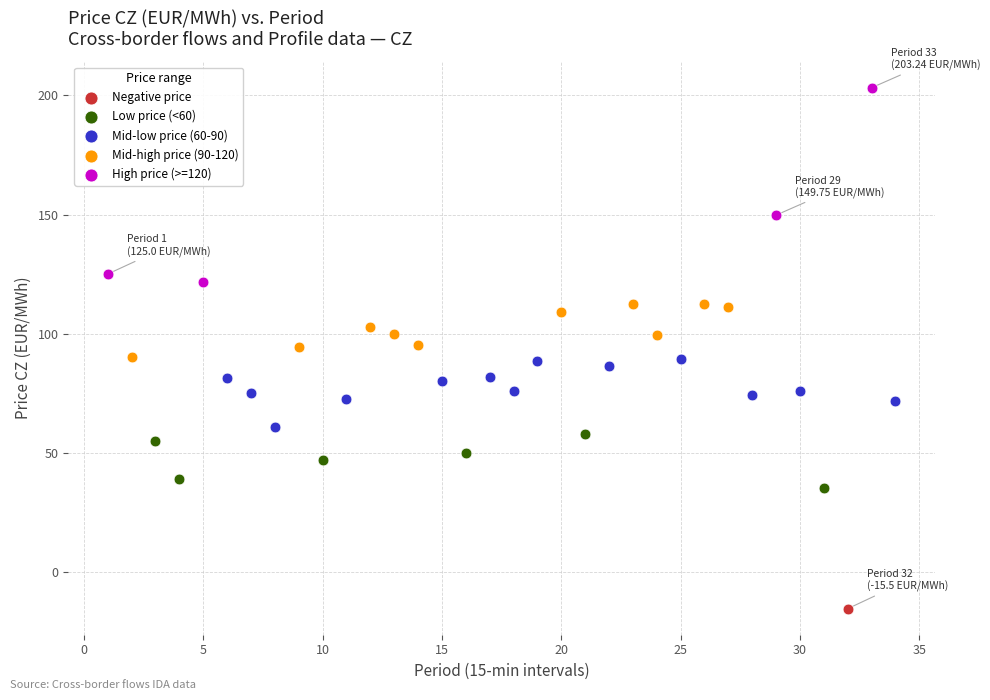

What are all the series names shown in the legend?

Negative price, Low price (<60), Mid-low price (60-90), Mid-high price (90-120), High price (>=120)